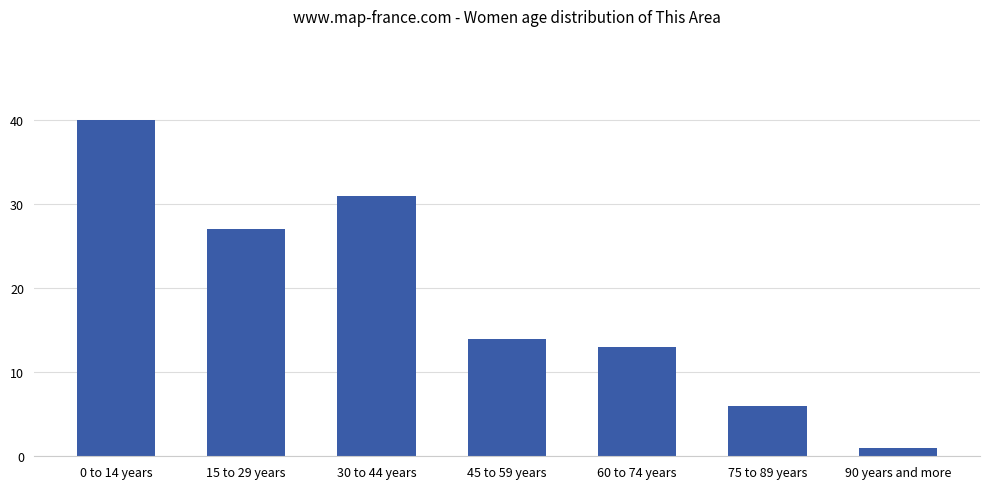

What value does the data have at 60 to 74 years?

13